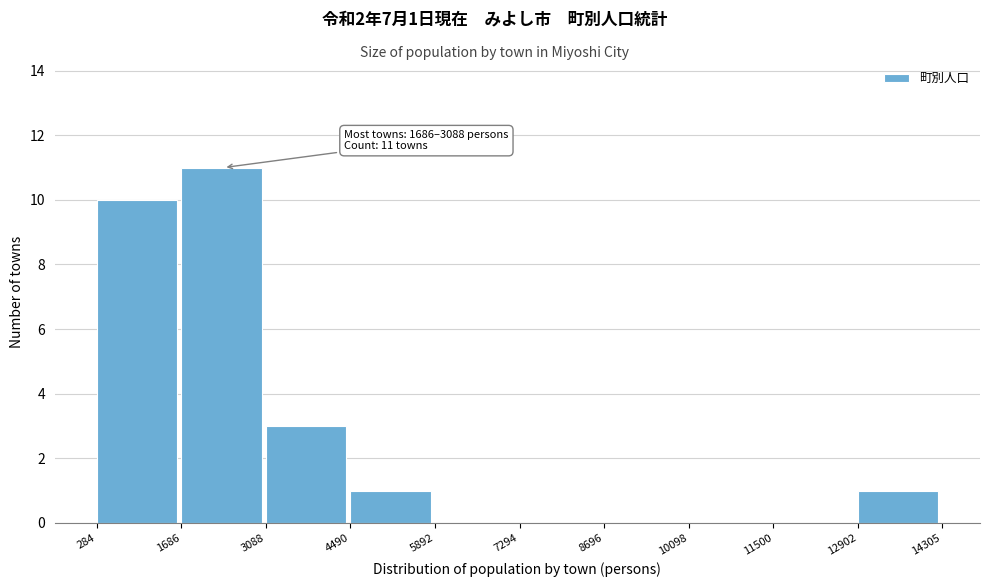

Over which range of the x-axis is the bar tallest?

1686 to 3088